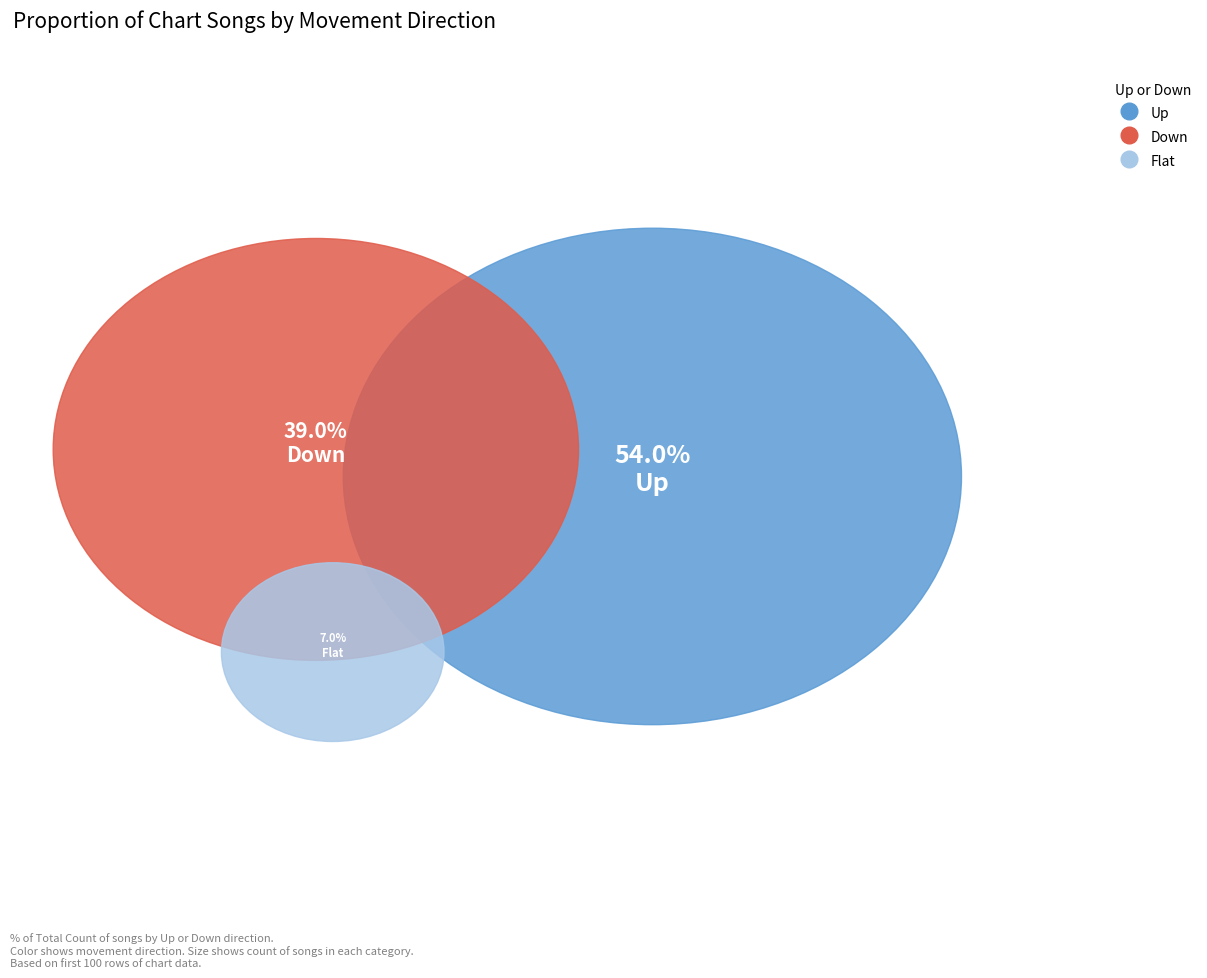

What is the change in value from up to -?

-47